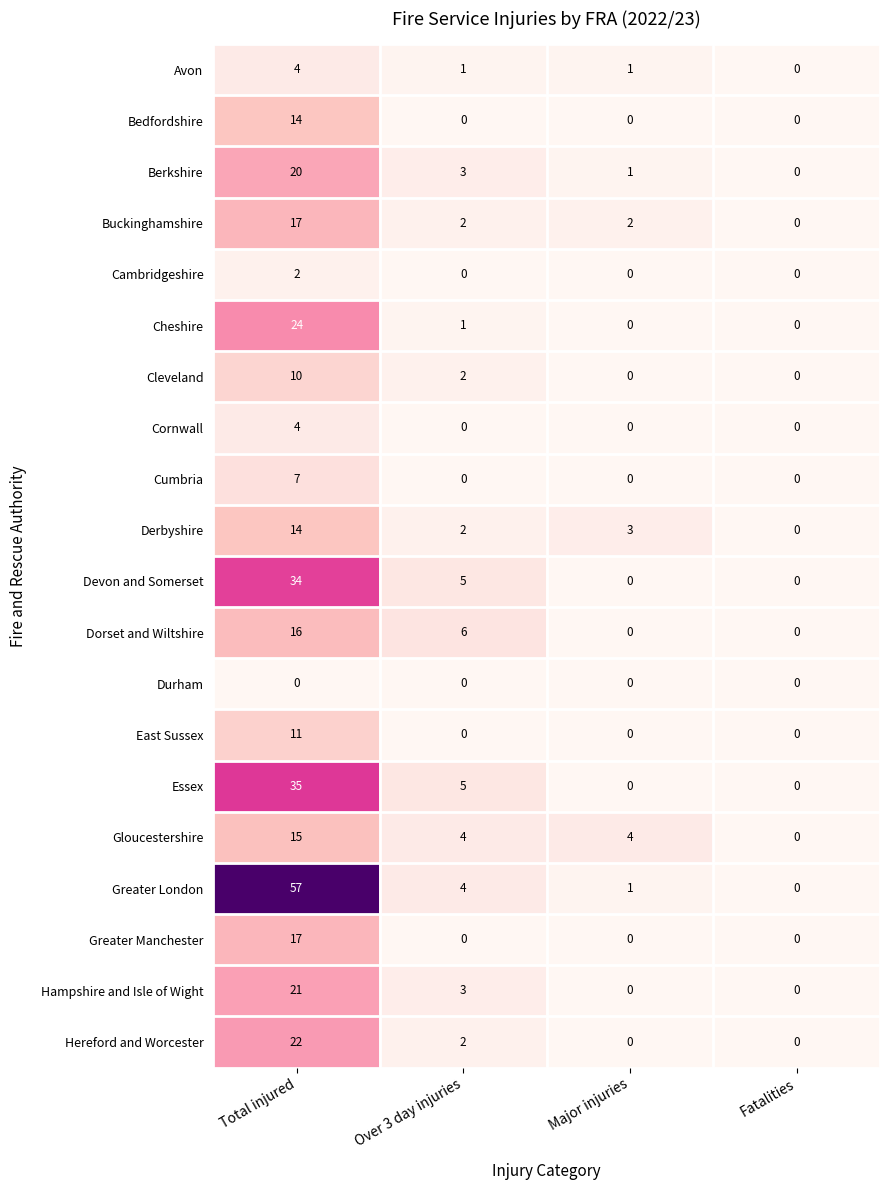

What is the difference between the Avon values at Major injuries and Total injured?

3